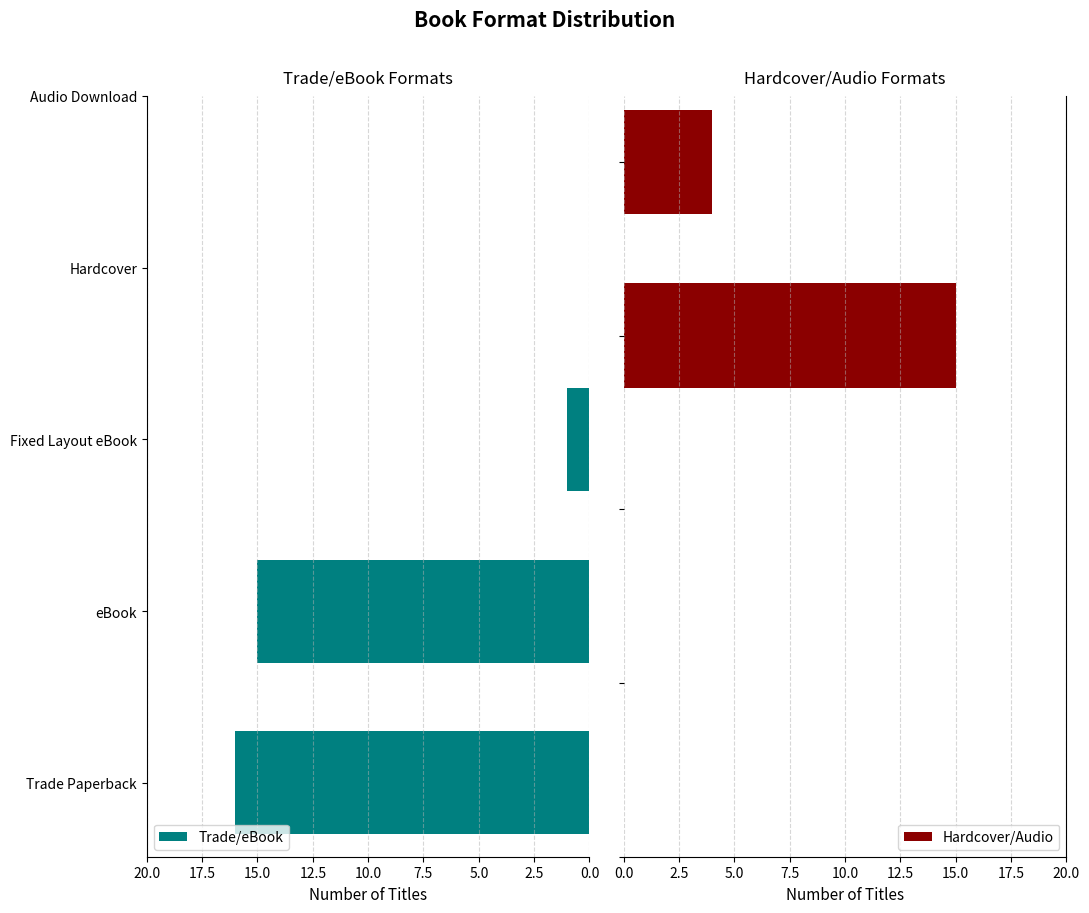

Which label corresponds to the smallest value in the chart?

Fixed Layout eBook